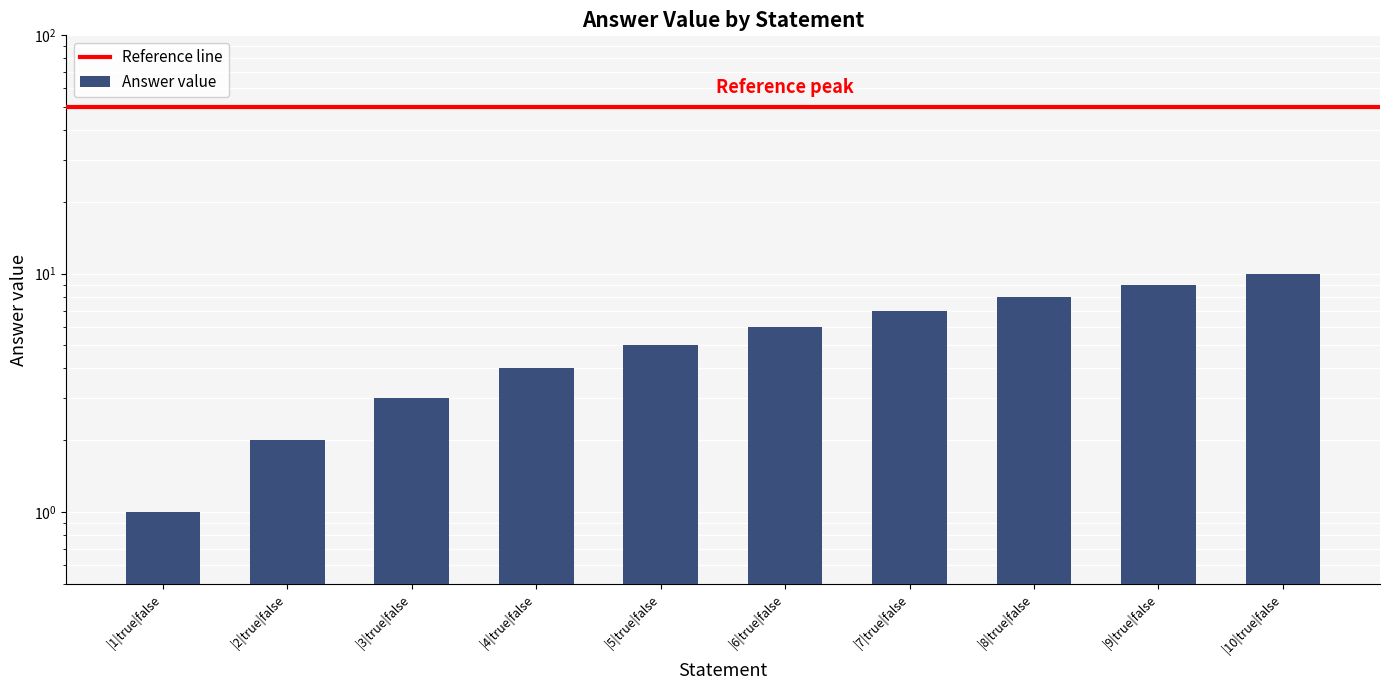

What is the label of the 10th bar from the right?

|1|true|false